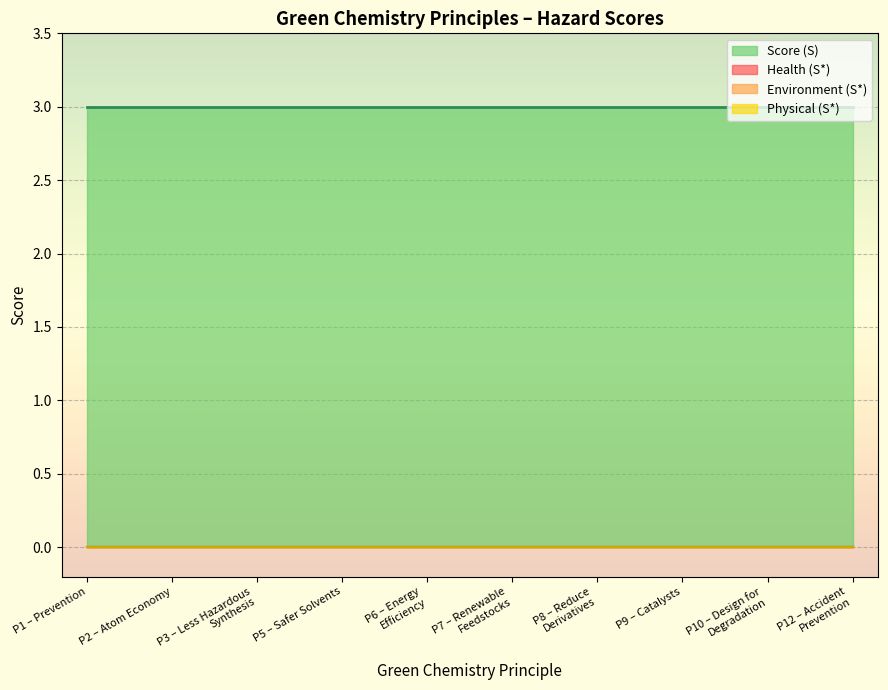

Which category has the lowest value in the Environment (S*) series?

P1